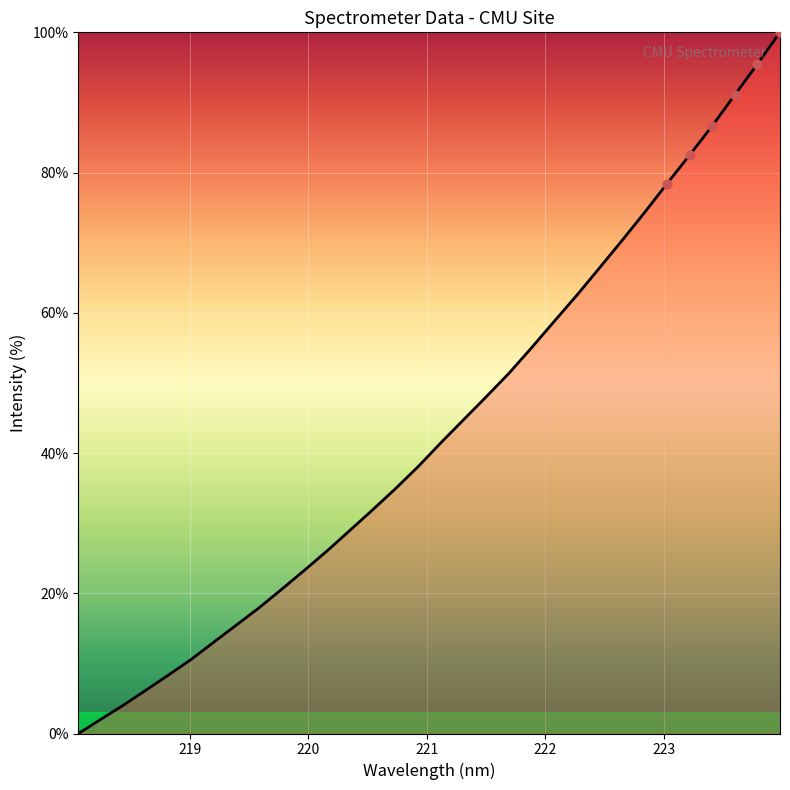

What is the difference between the maximum and minimum values?

100.0